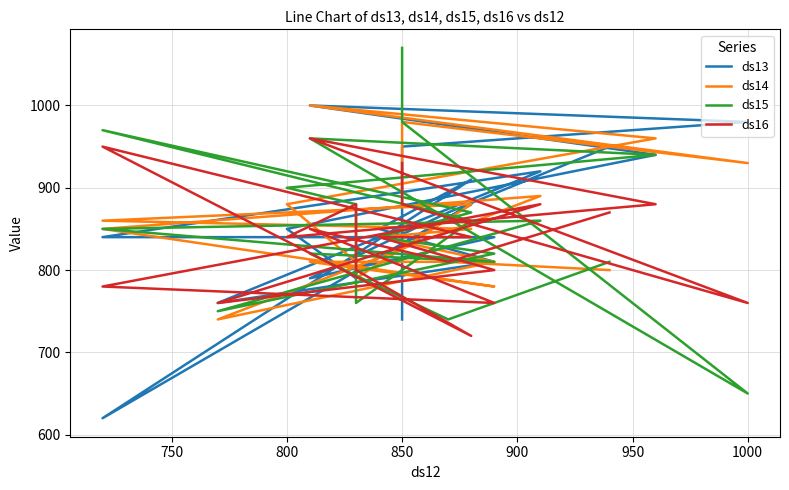

What is the value of the ds14 point at the 4th from the left?

1000